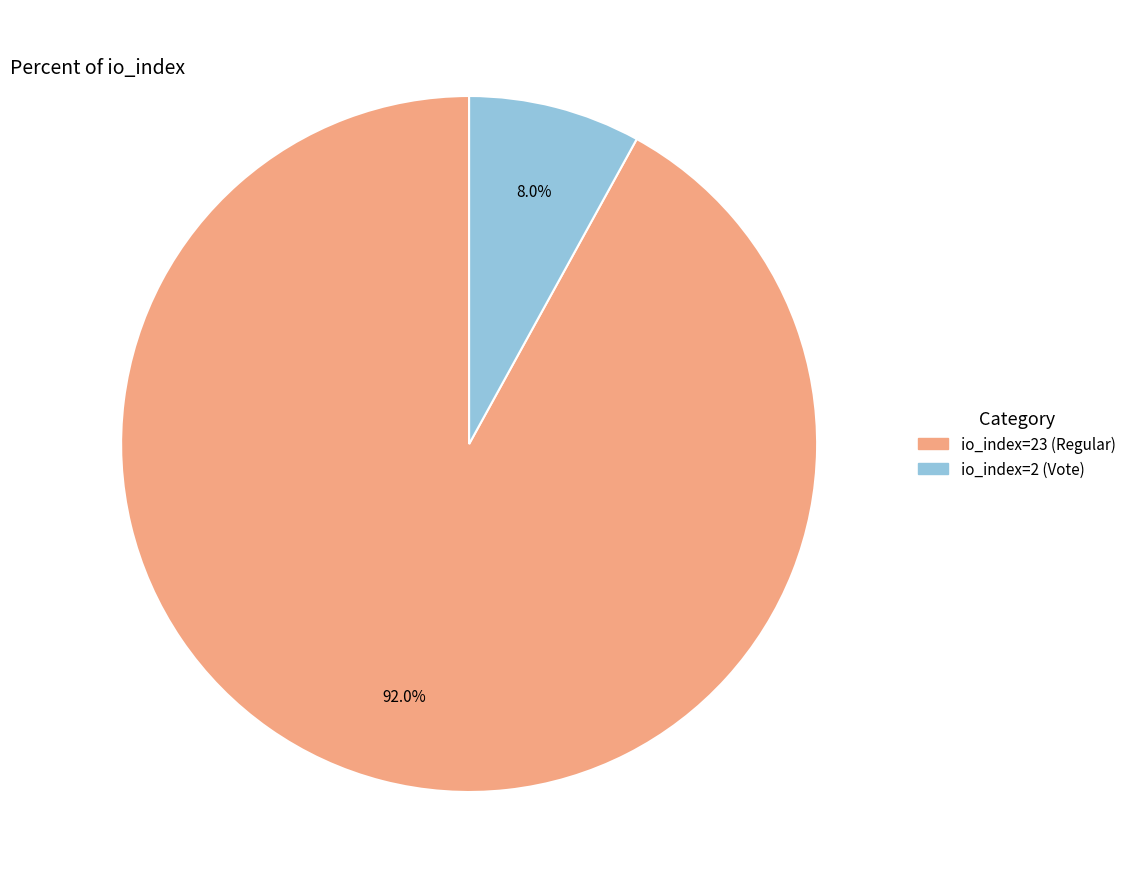

To the nearest percent, what portion does io_index=23 (Regular) represent?

92%